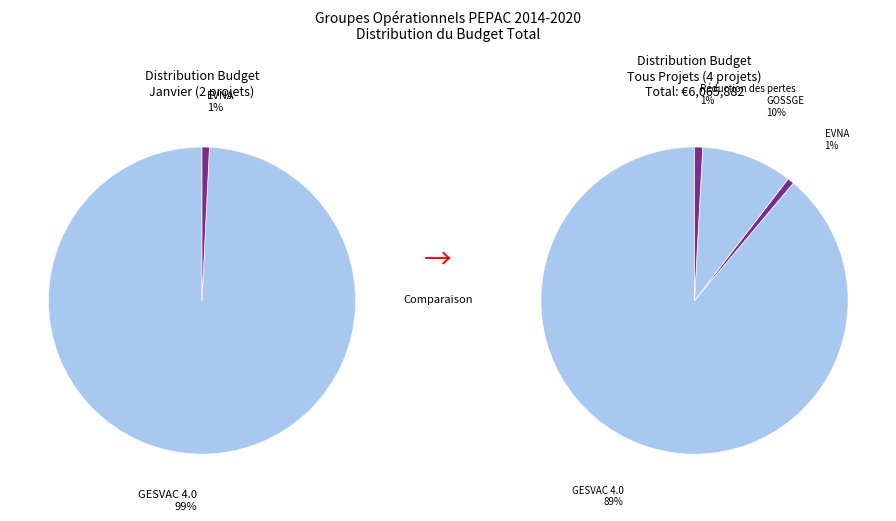

What is the change in value from EVNA to GOSSGE?

+539085